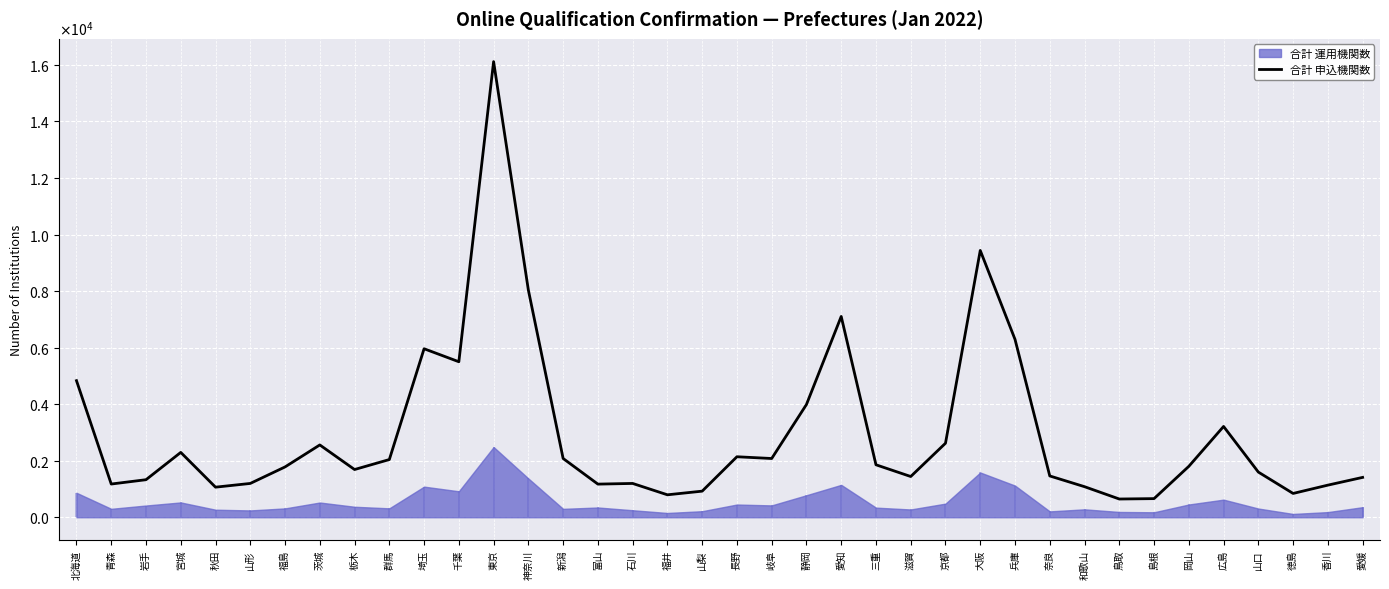

Which label corresponds to the smallest value in the chart?

鳥取